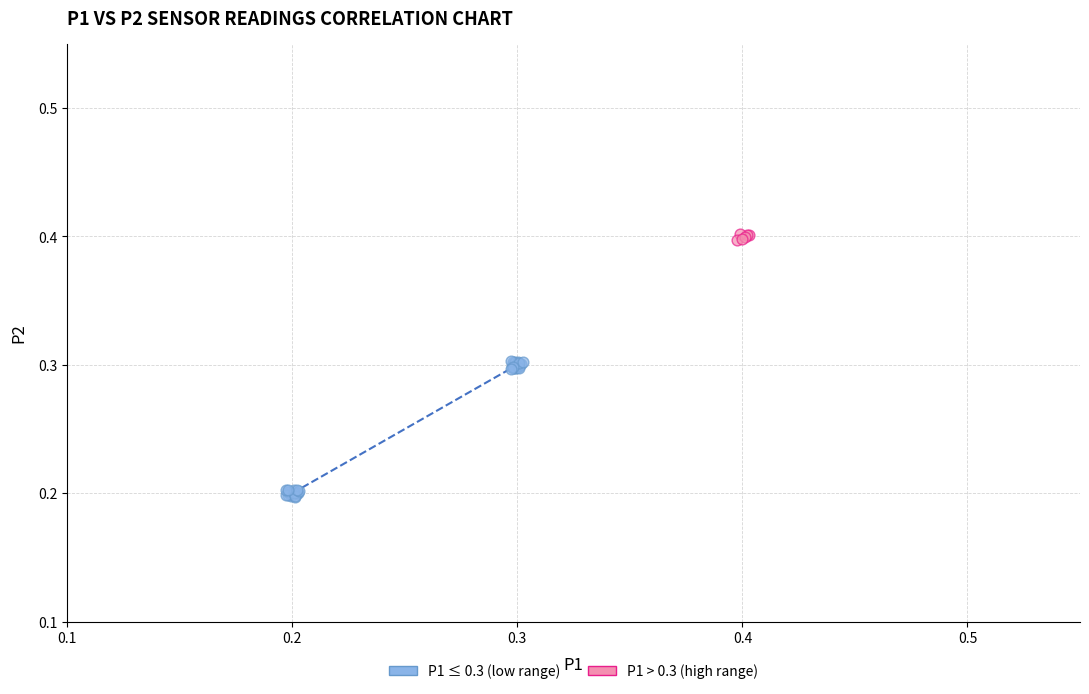

What are all the series names shown in the legend?

P1 ≤ 0.3 (low range), P1 > 0.3 (high range)